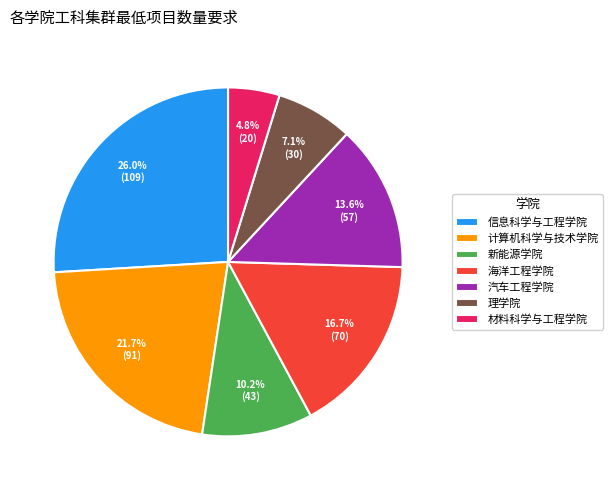

How many segments does this pie chart have?

7